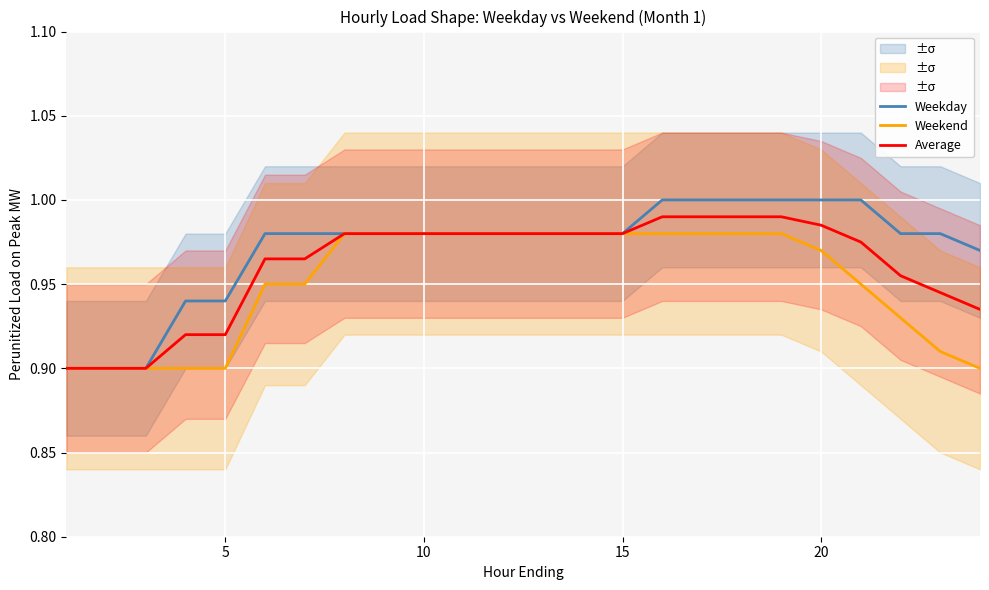

How many data points does each series have?

24